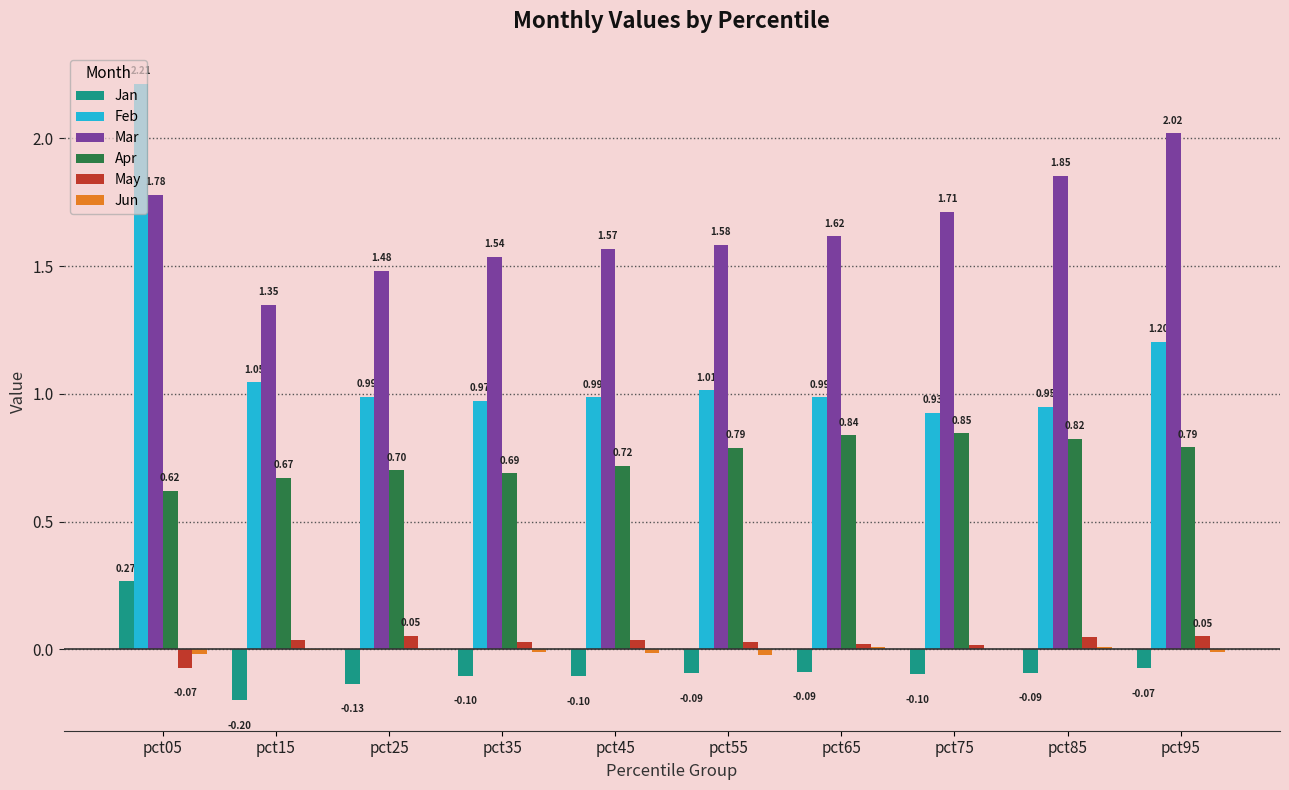

Which series has the largest total across all categories?

Mar